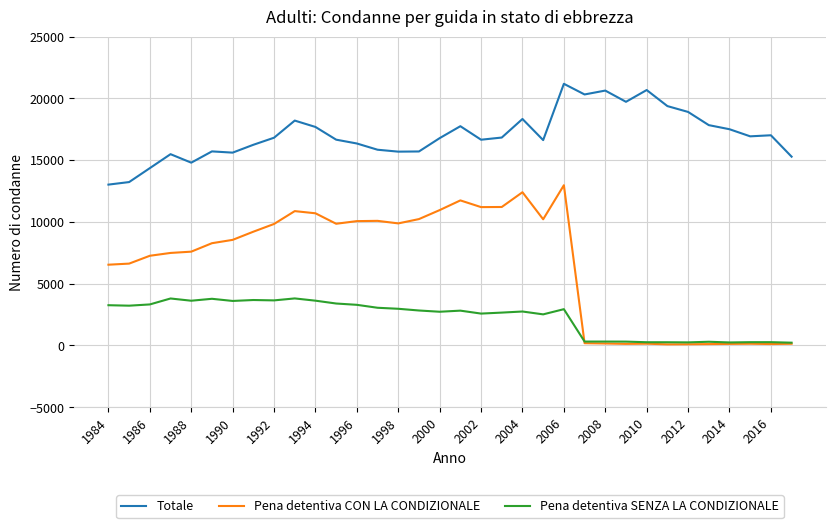

Which series has the largest range (max minus min)?

Pena detentiva CON LA CONDIZIONALE